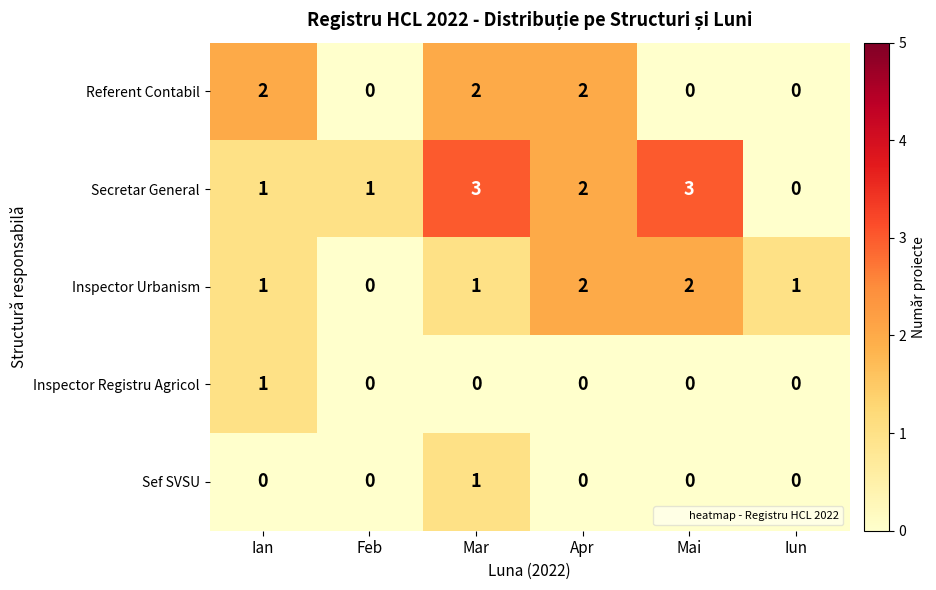

What is the sum of all Secretar General values?

10